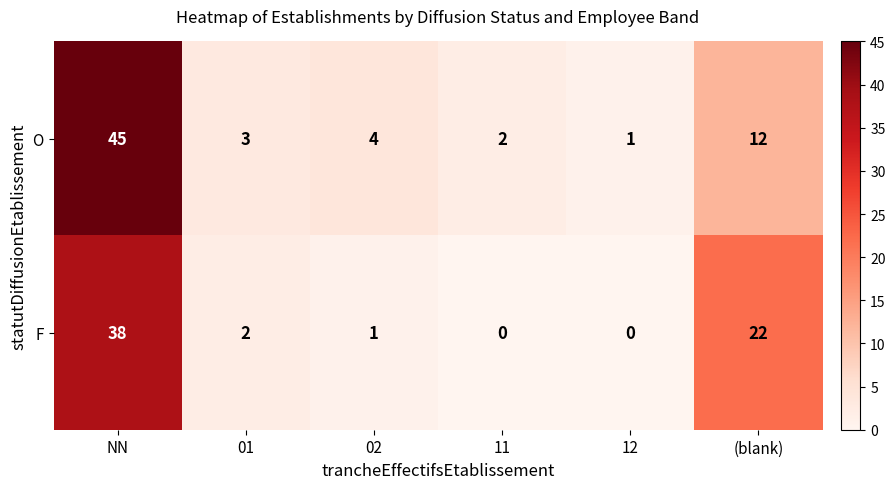

At which category is the sum across all series the highest?

NN